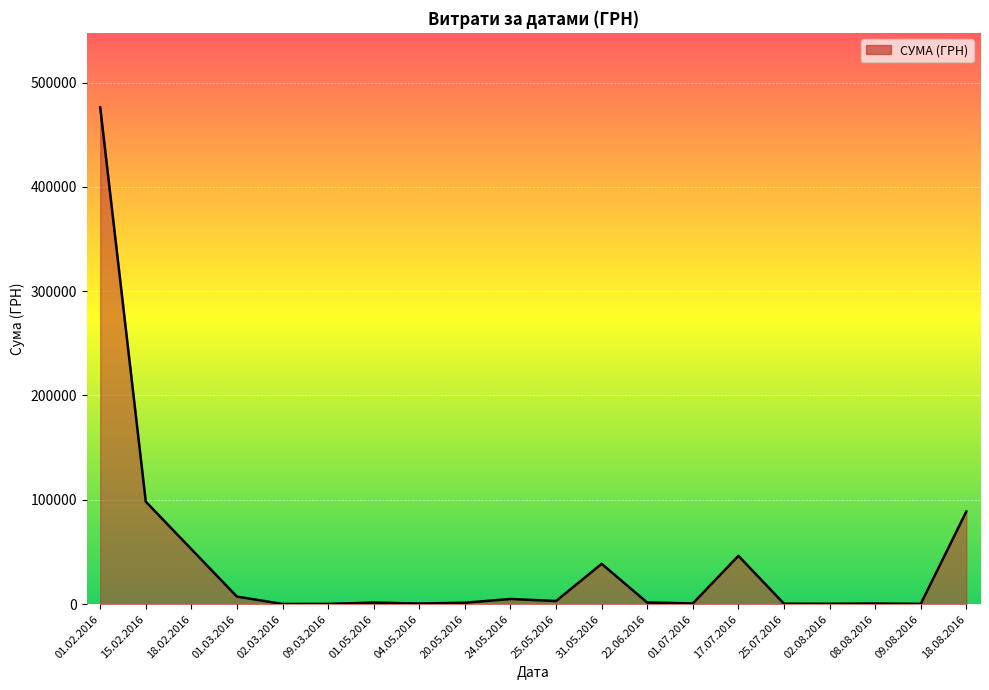

What is the minimum value shown in the chart?

176.5